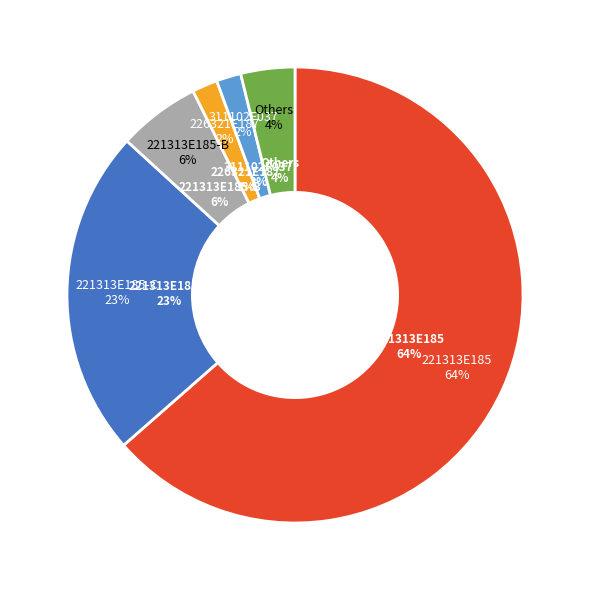

Between 226321E187 and 226321E187-B, which is larger?

226321E187